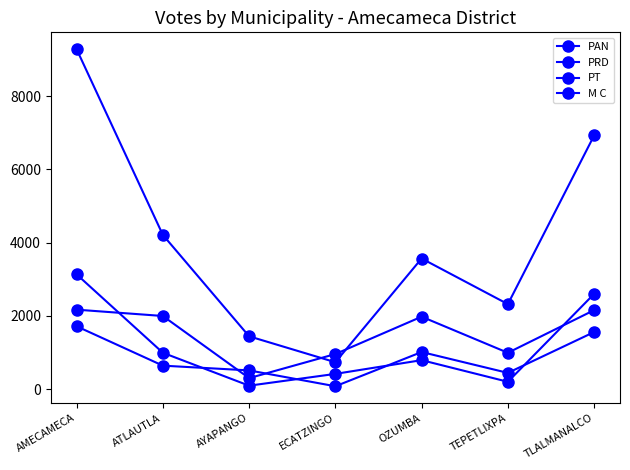

Count the number of categories in the chart.

7